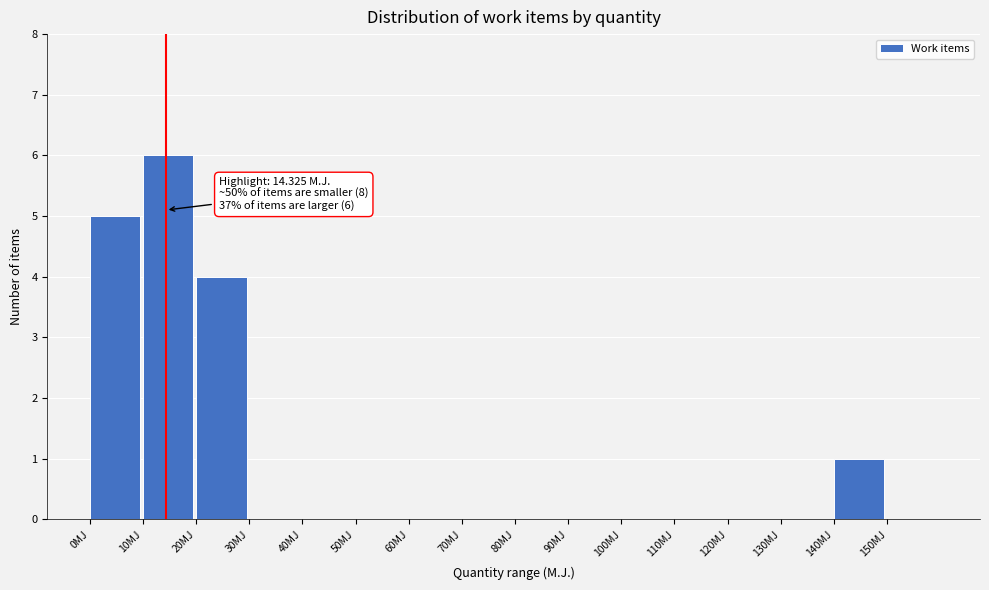

Over which range of the x-axis is the bar tallest?

10 to 20